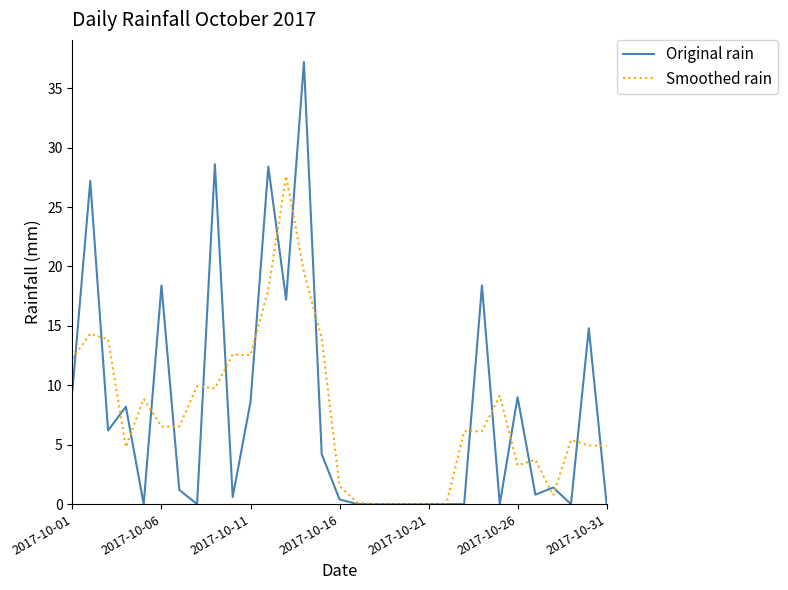

What is the highest value of the Original rain series?

37.2